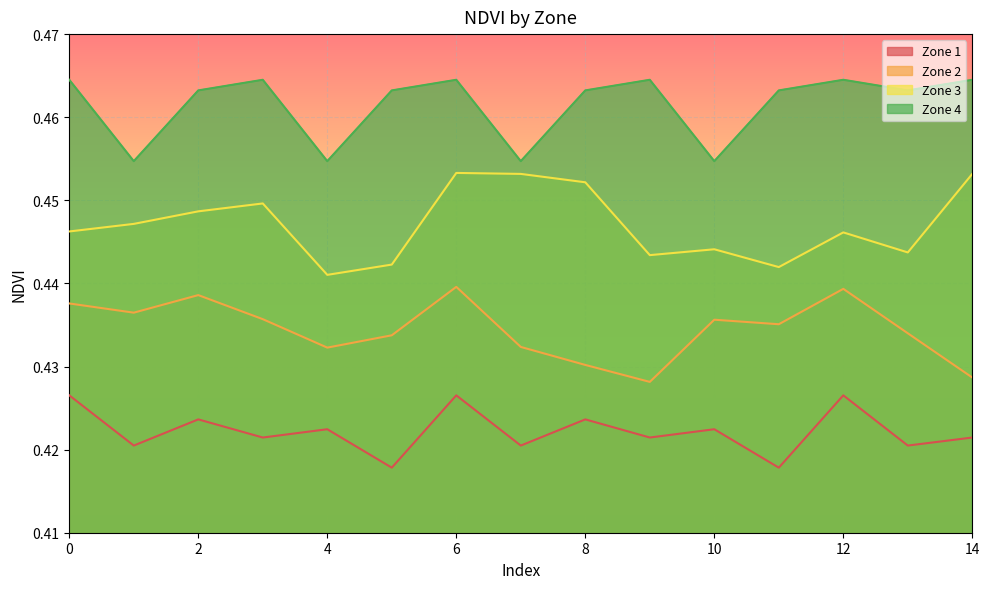

True or false: Zone 2 has a value of 0.4 at 11.

True